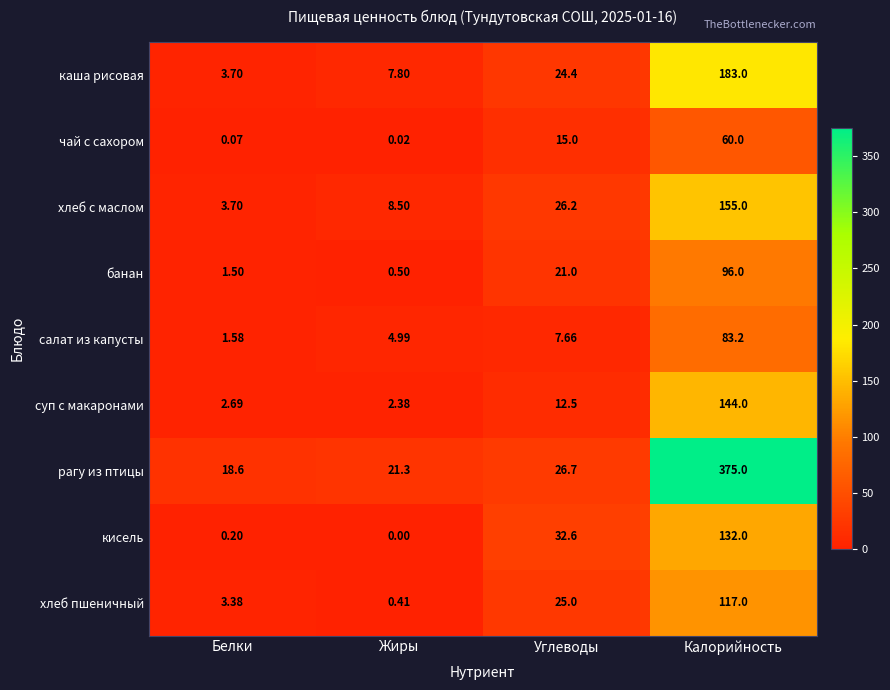

What is the greatest value displayed?

375.0